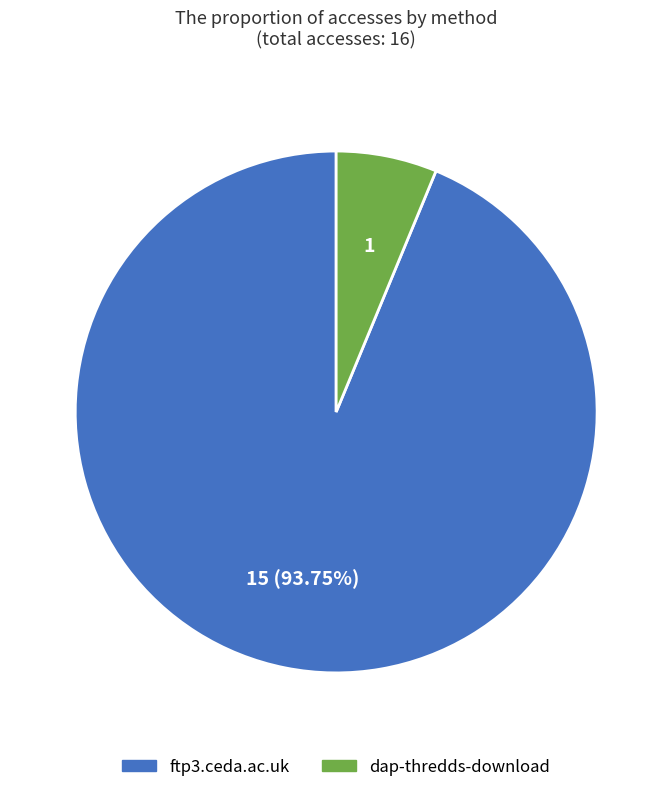

Which has a higher value, dap-thredds-download or ftp3.ceda.ac.uk?

ftp3.ceda.ac.uk